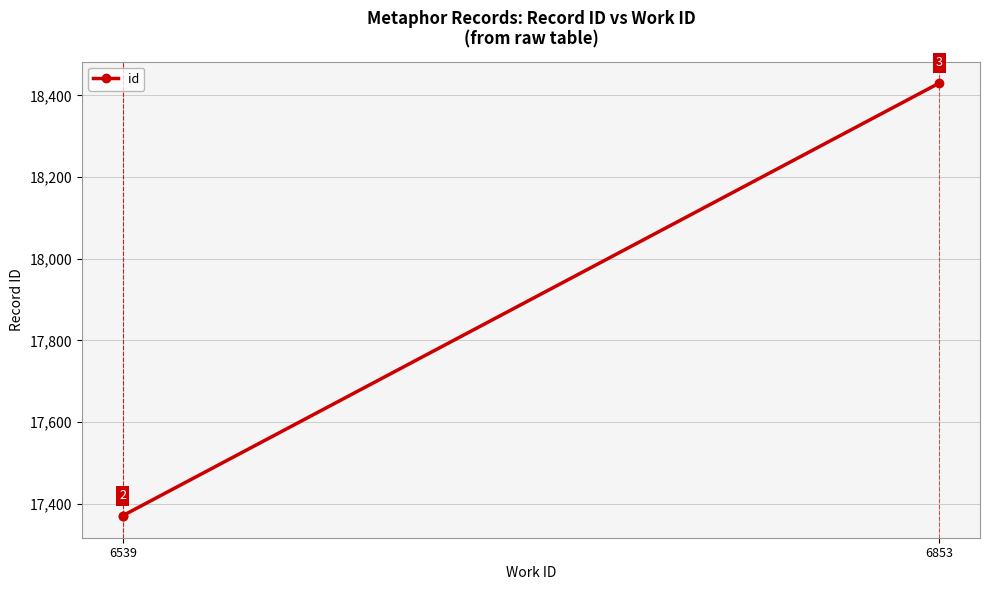

What is the ratio of the value at 6853 to the value at 6539?

1.1